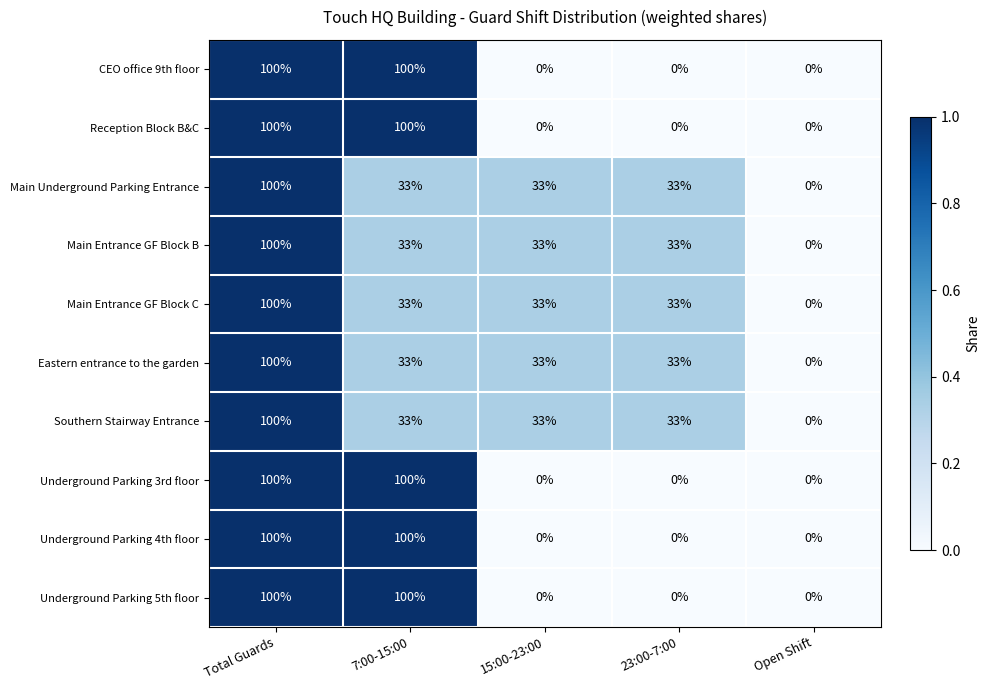

What is the difference between the highest and lowest values at 23:00-7:00?

33